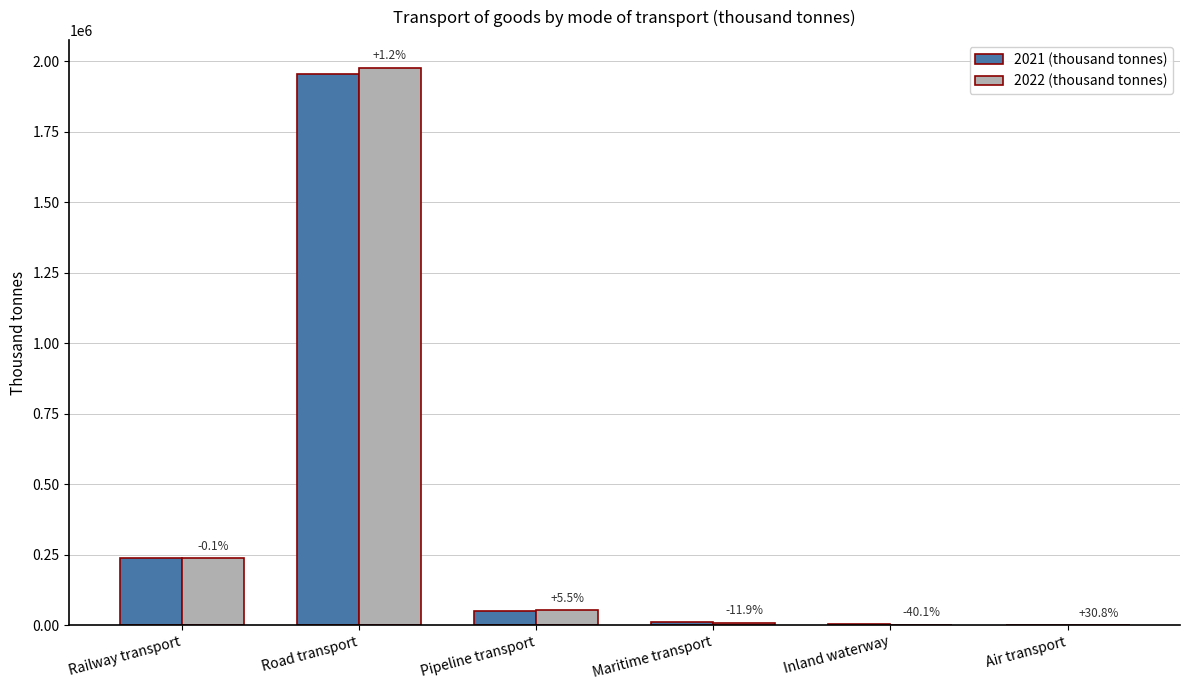

Are the bars horizontal?

No